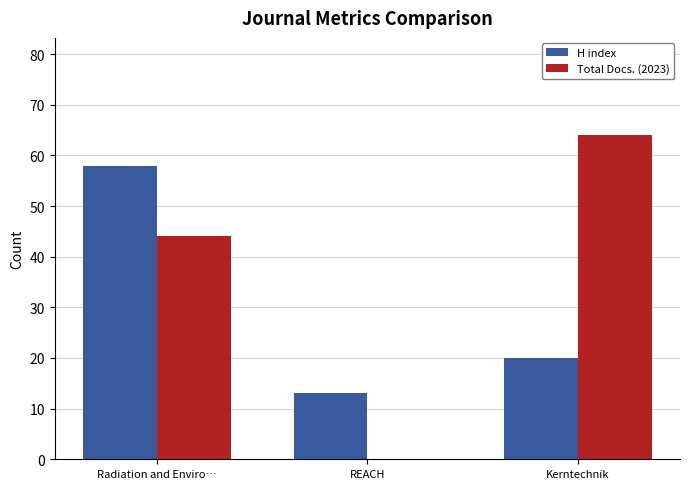

Reading right to left, extract all data points from this chart.

H index: 20	13	58
Total Docs. (2023): 64	0	44